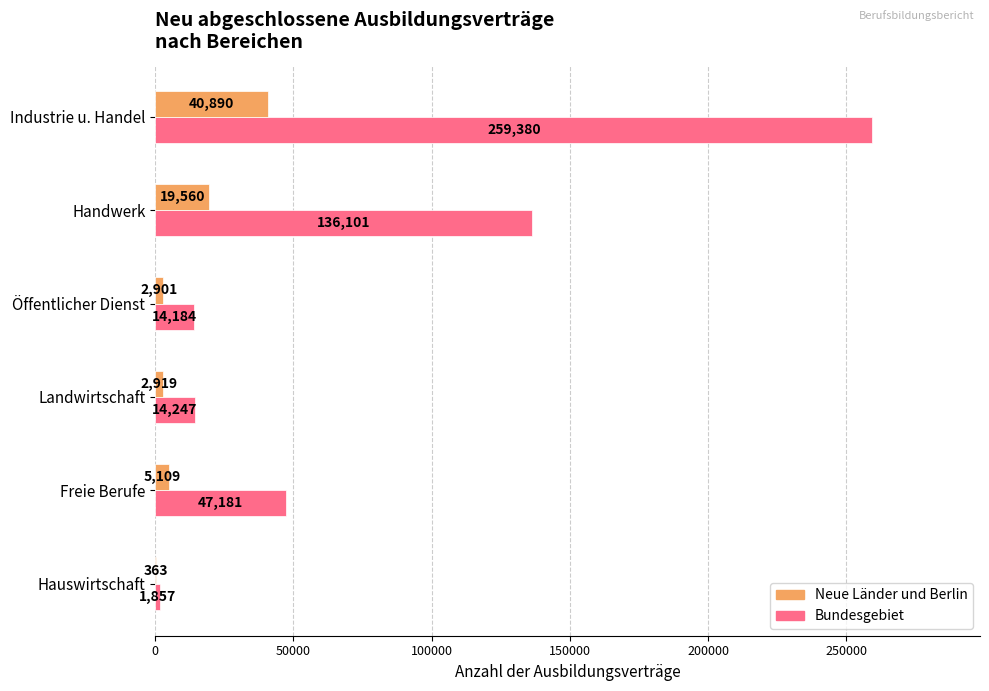

Which series has the widest spread of values?

Bundesgebiet